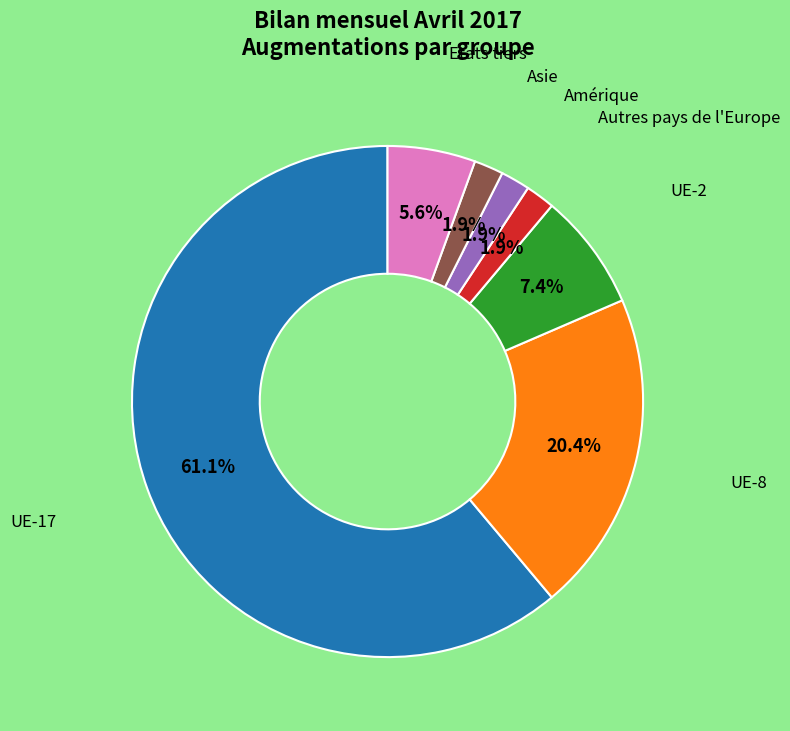

Does any single category account for the majority?

Yes